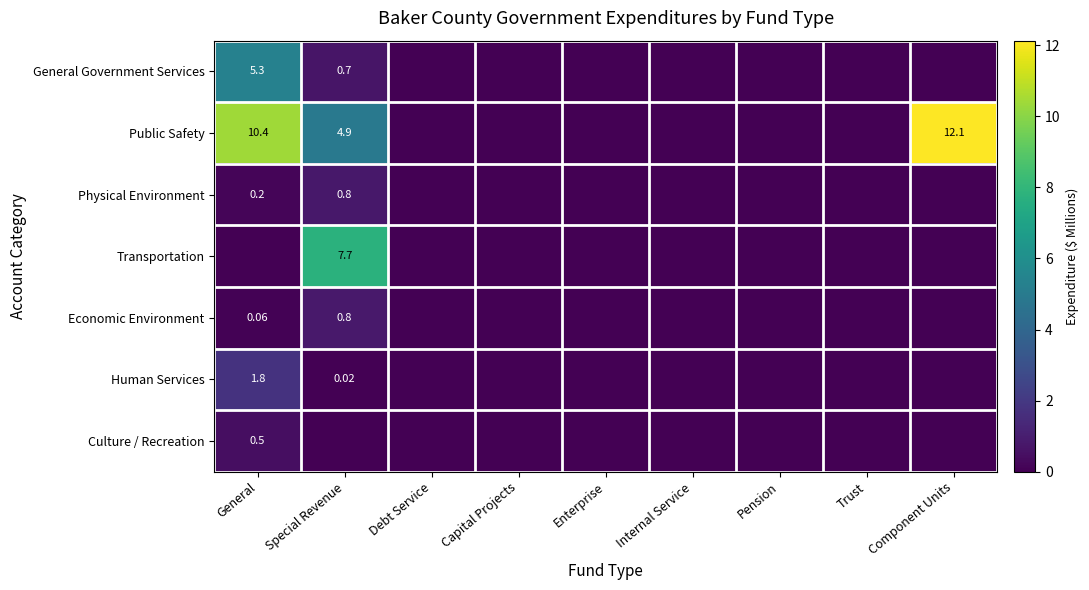

Which category has the lowest value across all series?

Debt Service